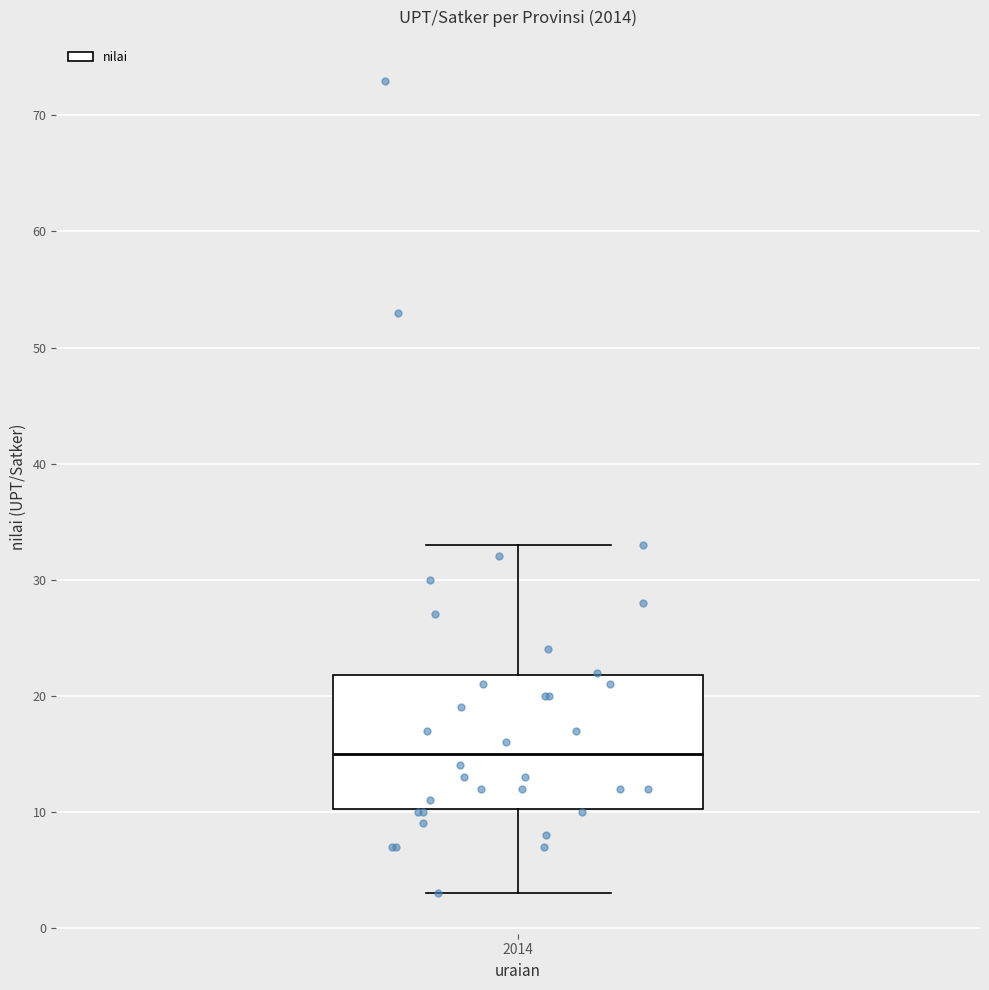

Read this box plot against the y-axis: the position of the median line, the range covered by the box, and the ends of both whiskers. The values are not printed on the chart, so give them approximately, as read against the axis.

median 15, box 10 to 22, whiskers 3 to 33